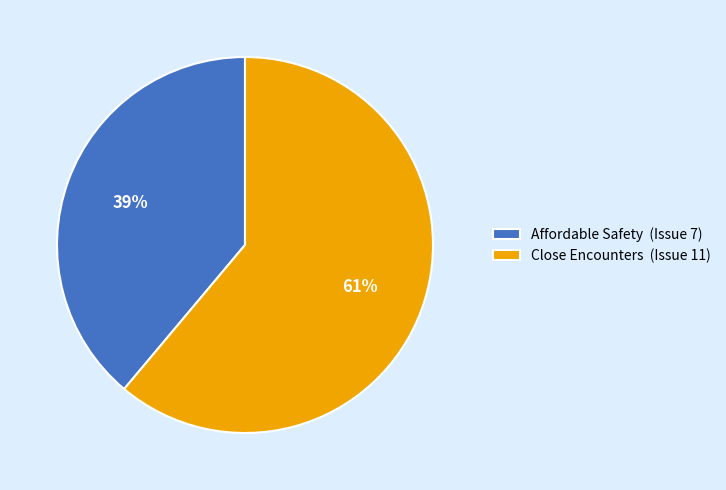

Rank the categories by value from lowest to highest.

Affordable Safety, Close Encounters